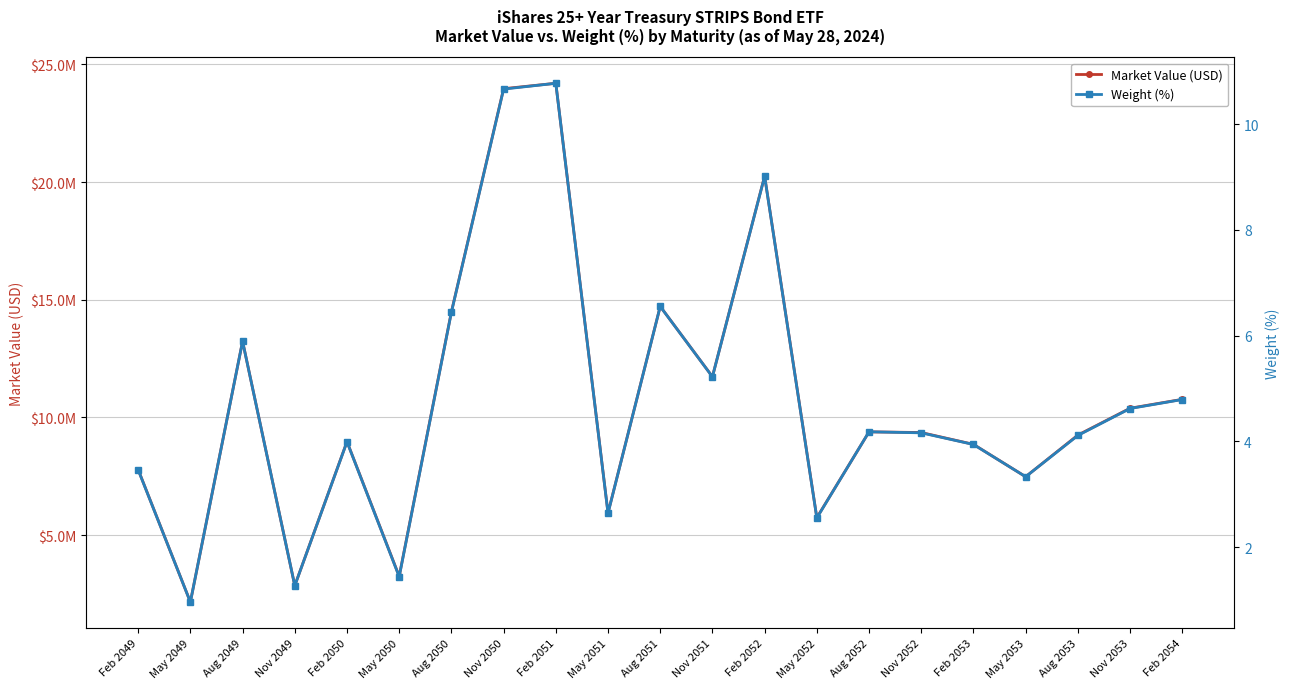

Which series has the largest range (max minus min)?

Market Value (USD)